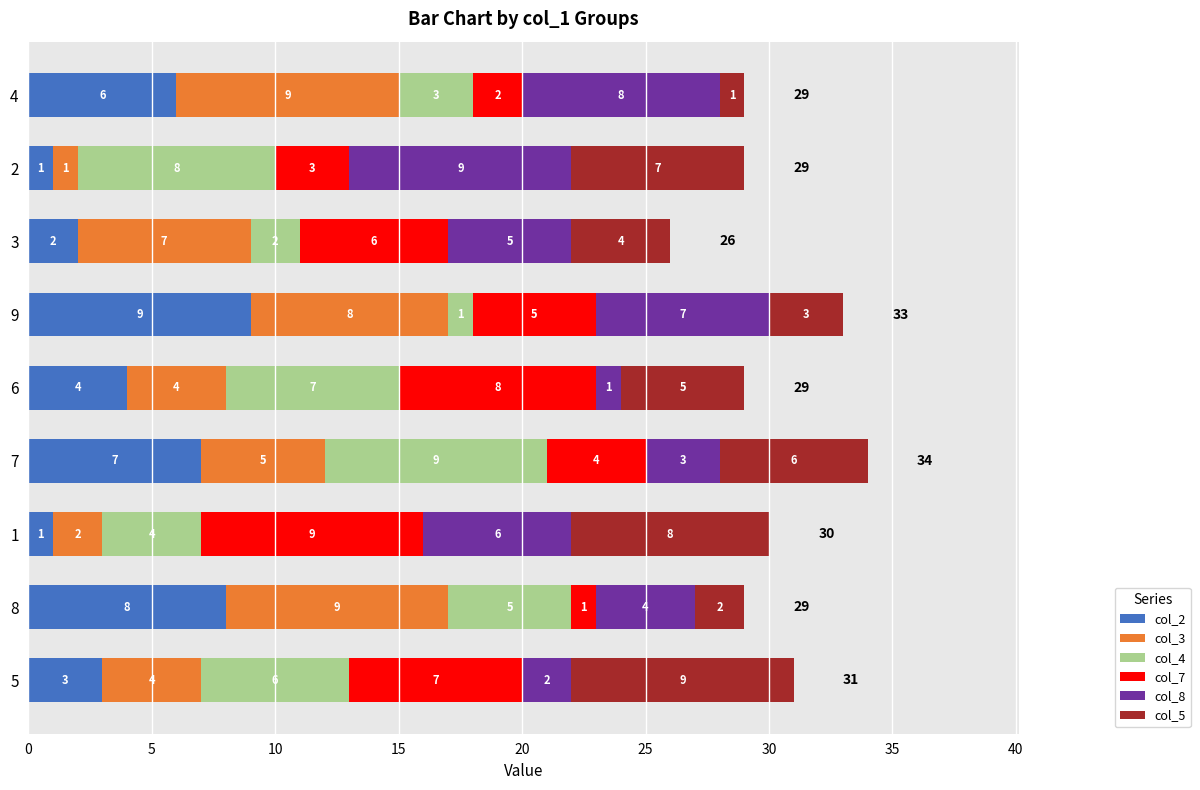

At which label does col_2 reach its peak?

9